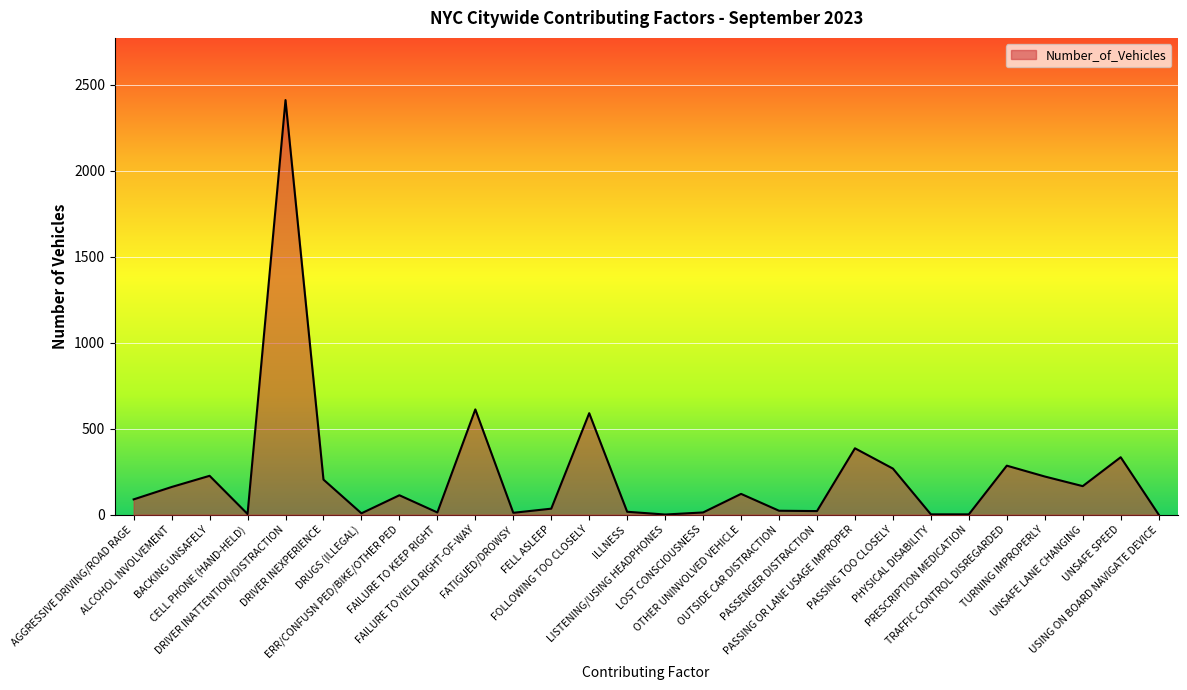

Approximately how many times larger is the value at PASSING TOO CLOSELY compared to FELL ASLEEP?

7.7